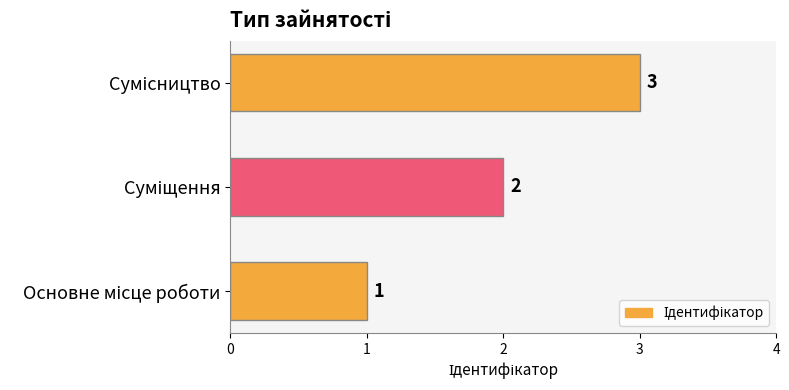

Count the number of categories in the chart.

3